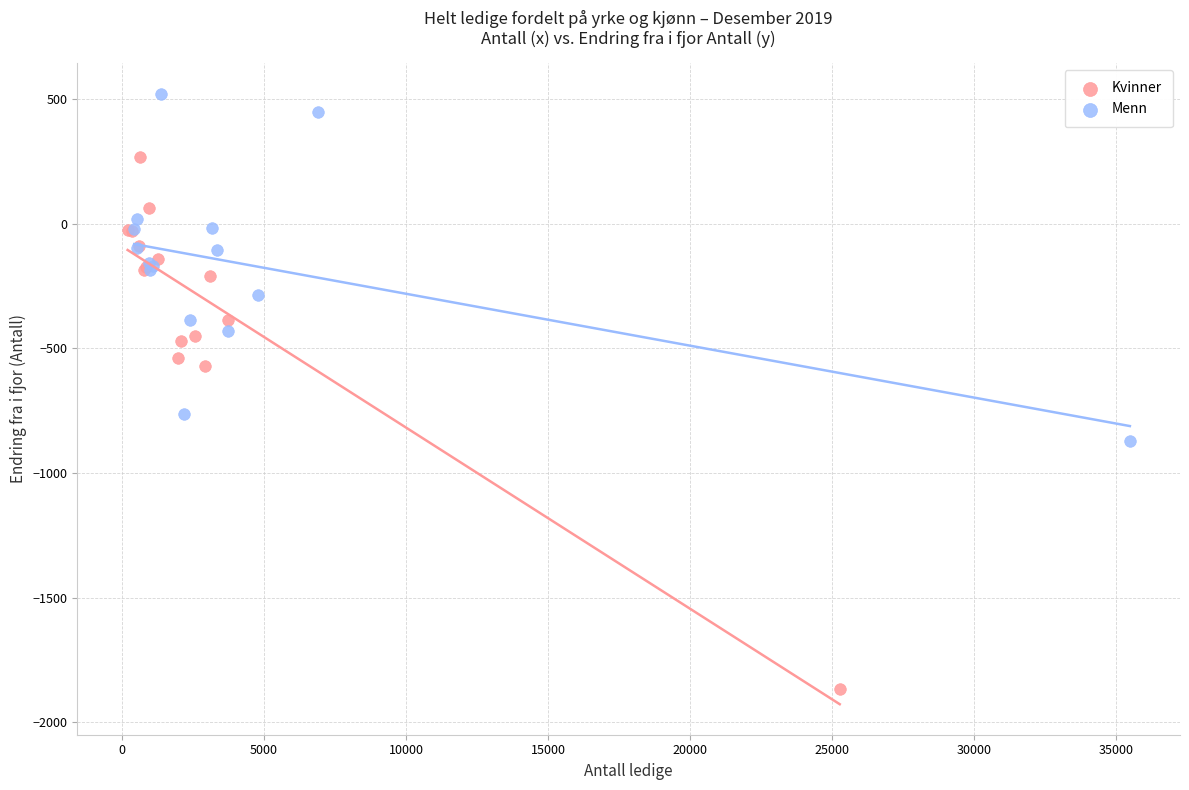

Which series reaches the maximum Y coordinate?

Menn